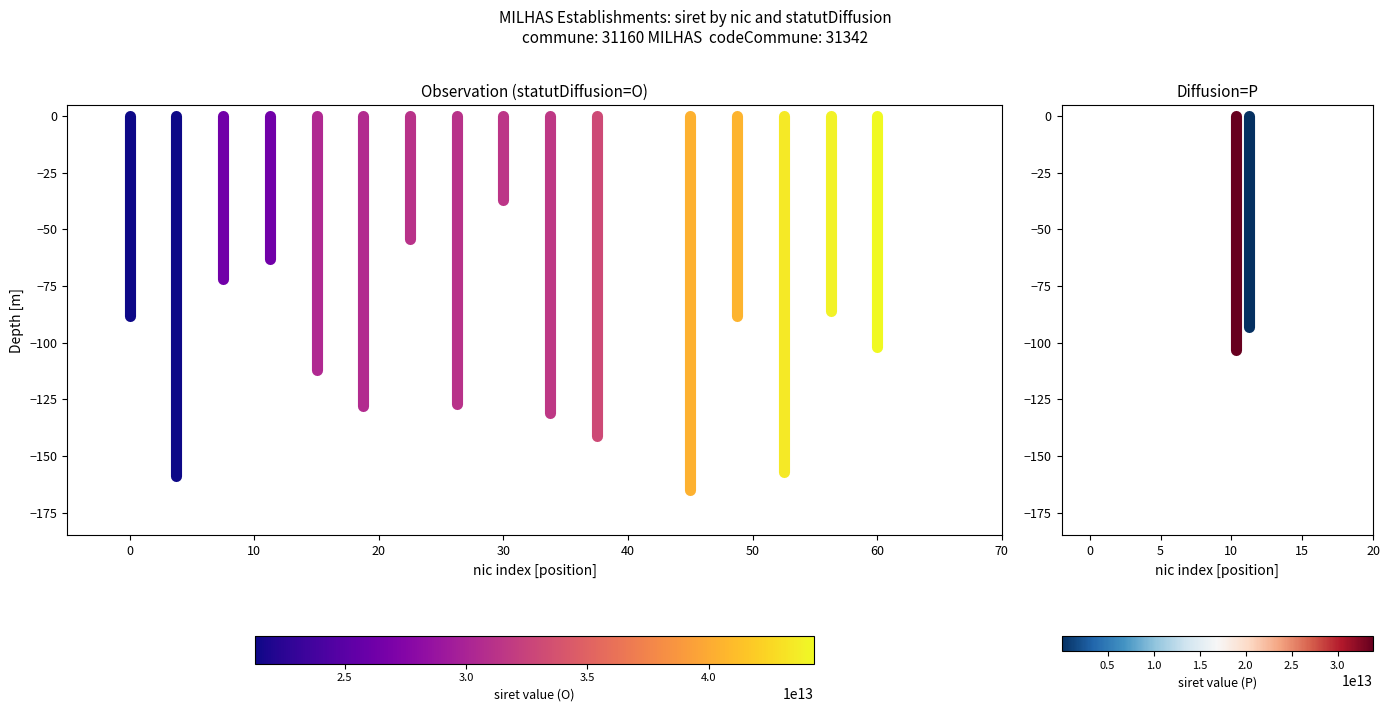

Reading left to right, extract all data points from this chart.

O_00018: 0	-88
O_00026: 0	-159
O_00010: 0	-72
O_00016: 0	-63
O_00012: 0	-112
O_00013: 0	-128
O_00036: 0	-54
O_00093: 0	-127
O_00014: 0	-37
O_00030: 0	-131
O_00037: 0	-141
O_00027: 0	-165
O_00011: 0	-88
O_00025: 0	-157
O_00023: 0	-86
O_00015: 0	-102
P_00048: 0	-103
P_00027: 0	-93